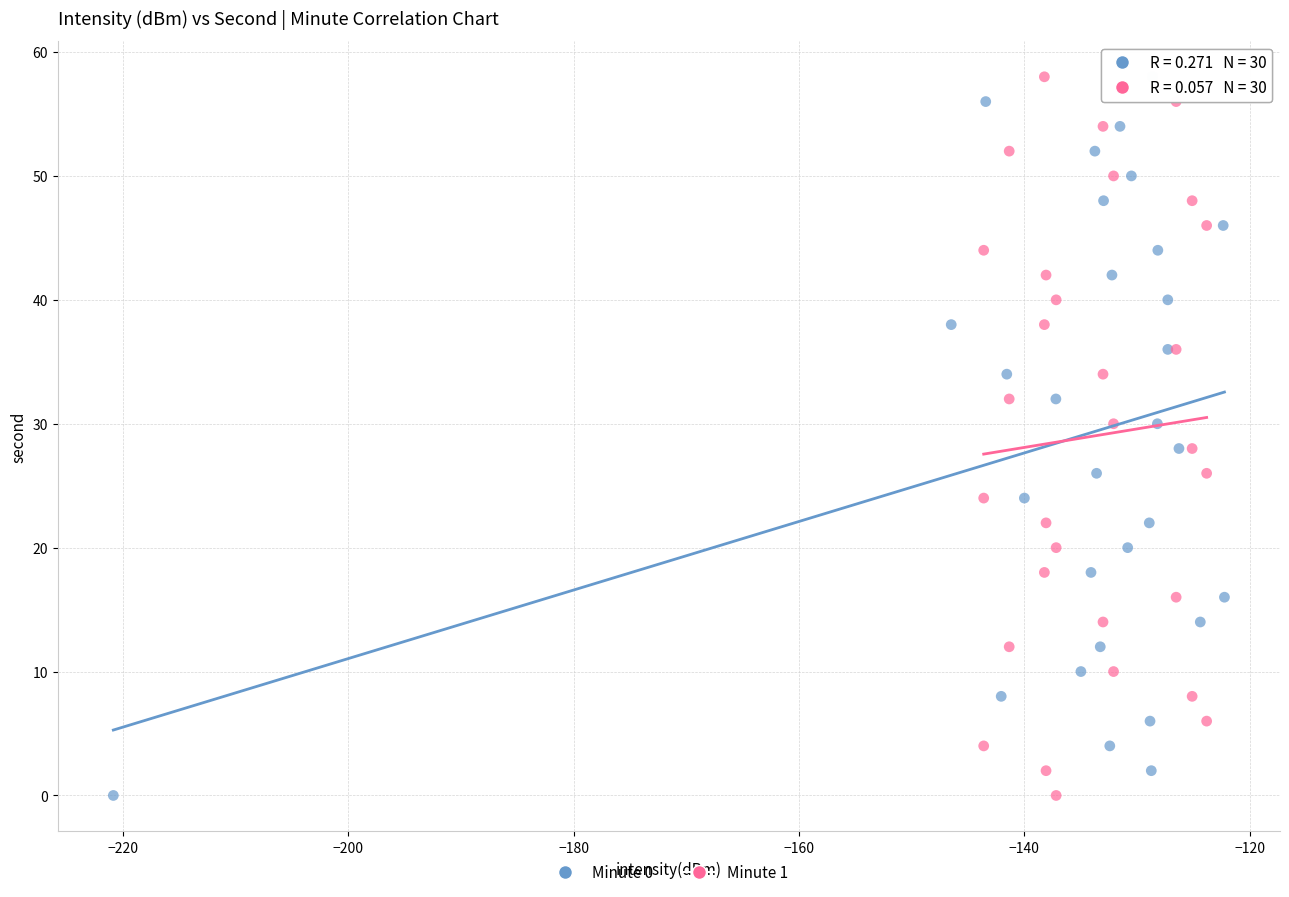

What are all the series names shown in the legend?

Minute 0, Minute 1